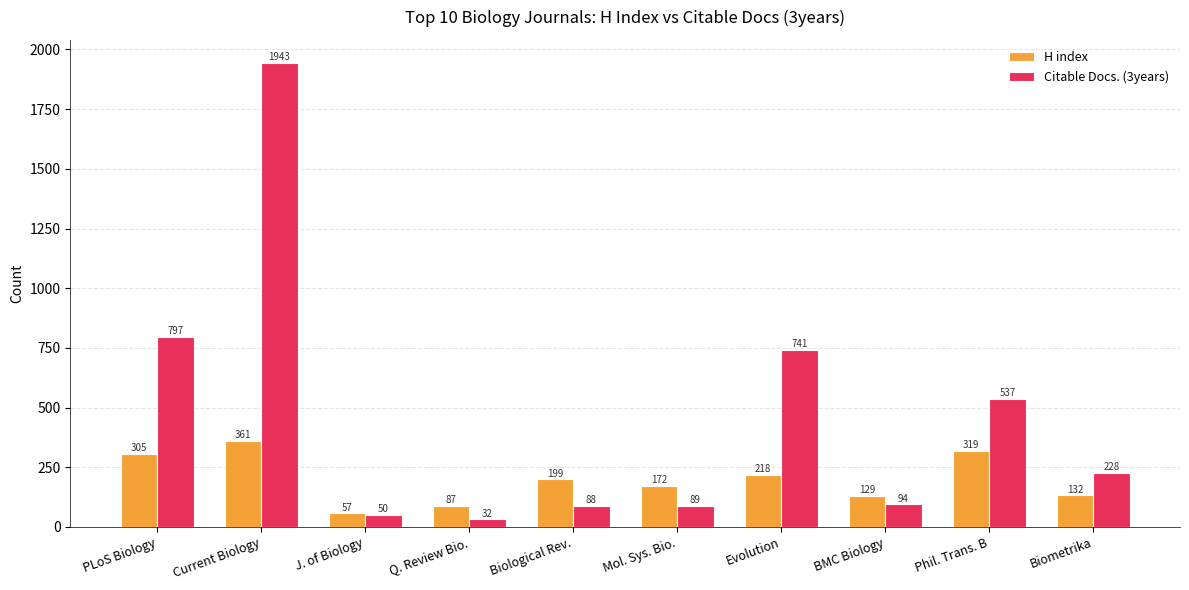

How many data points does each series have?

10